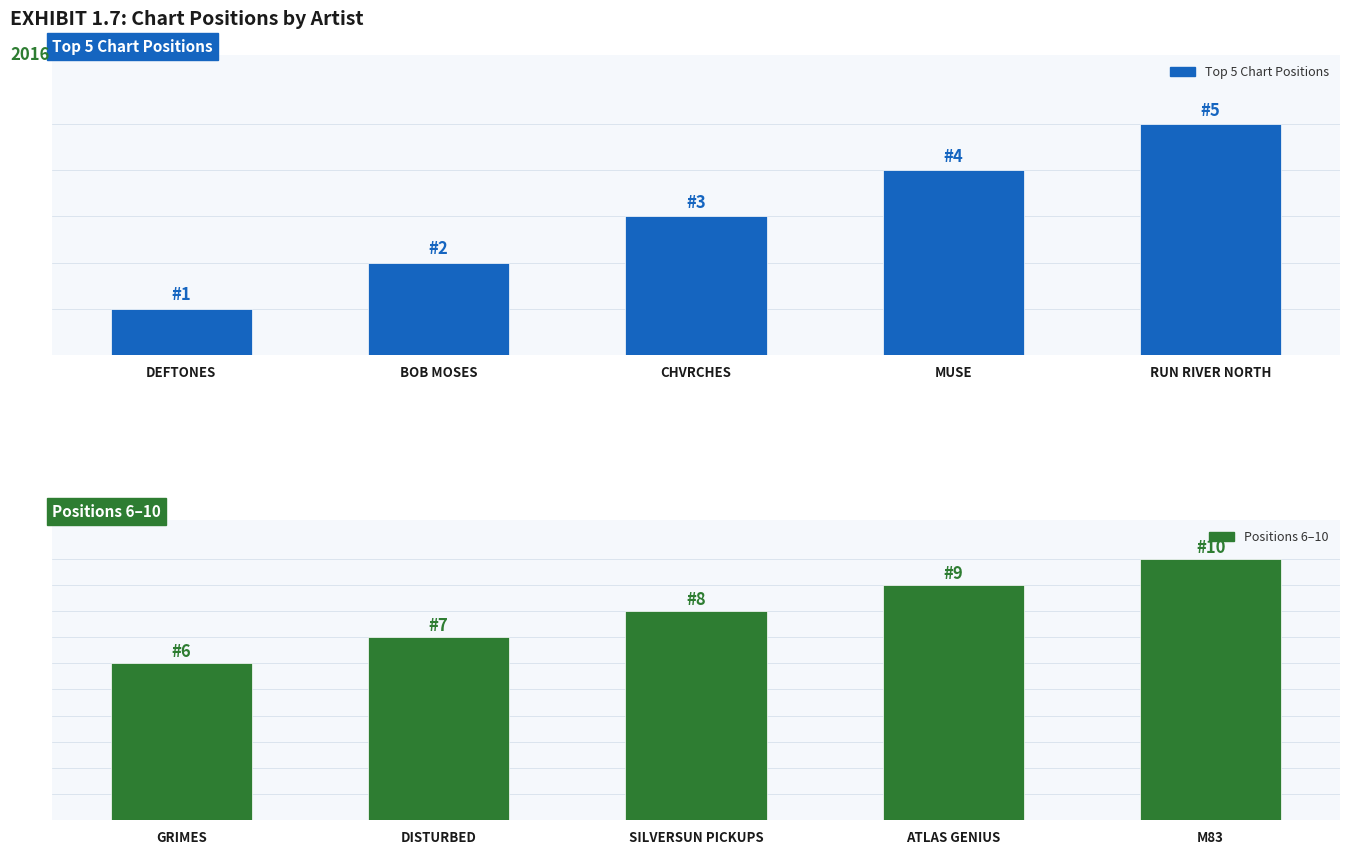

Which series has the largest range (max minus min)?

Top 5 Chart Positions